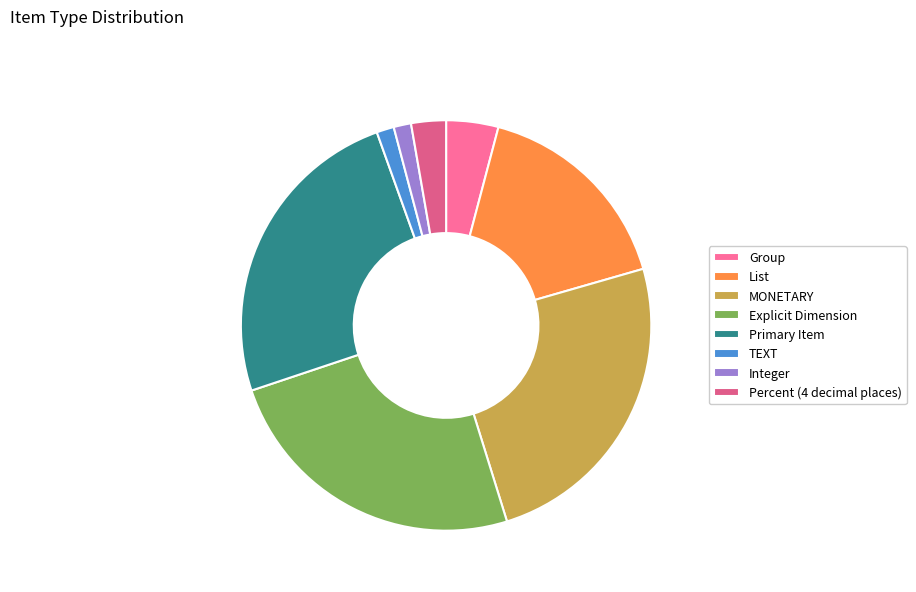

Is there any slice that represents more than half of the pie?

No